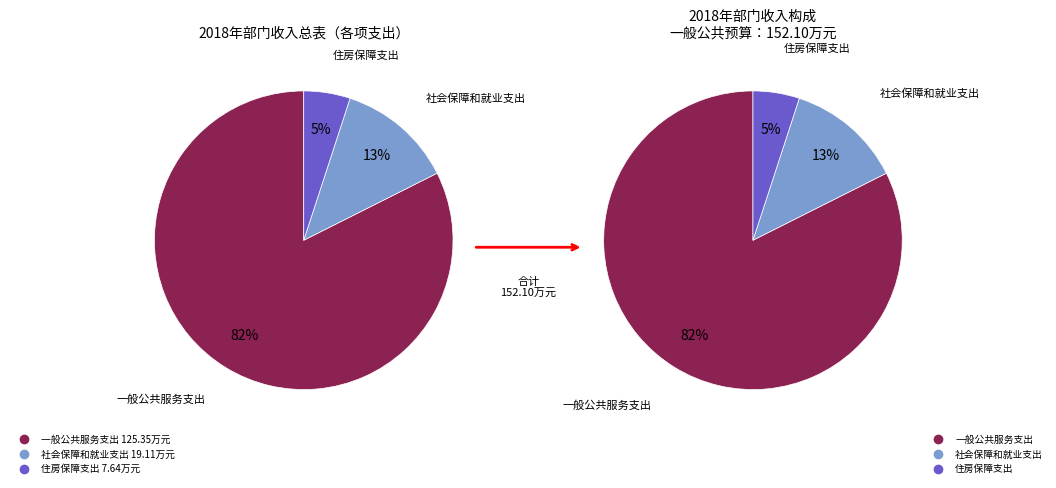

Which has a higher value, 住房保障支出 or 社会保障和就业支出?

社会保障和就业支出